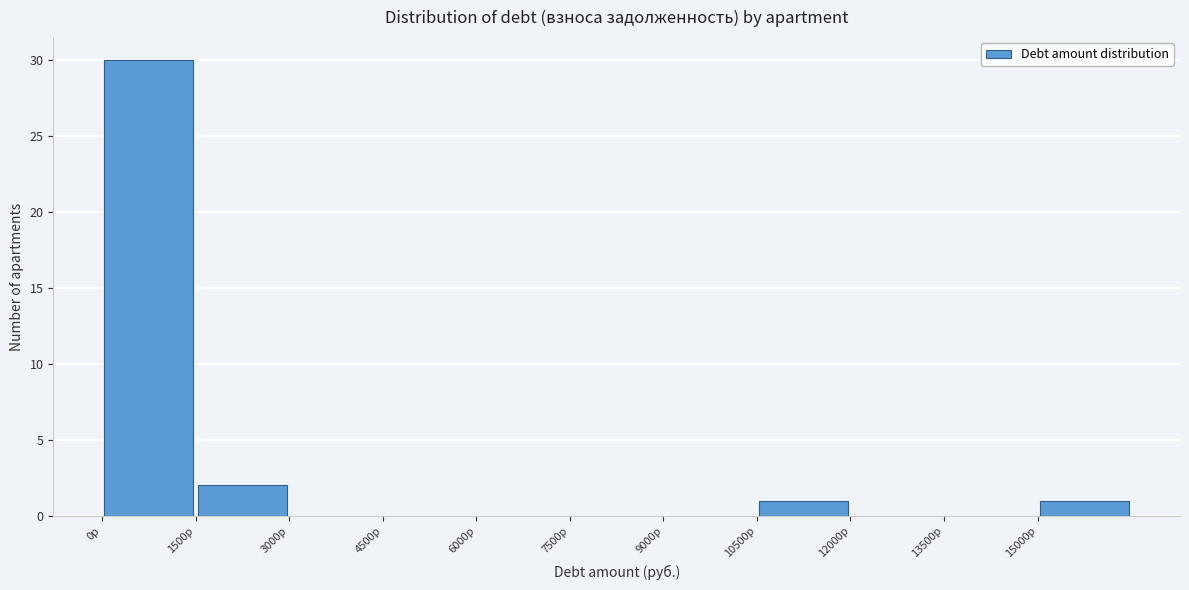

Reading left to right, list every bar in this chart as the range it spans on the x-axis followed by its height. Neither the bar edges nor the heights are printed on the chart, so give them approximately, as read against the axes.

0 to 1500: 30
1500 to 3000: 2
3000 to 4500: 0
4500 to 6000: 0
6000 to 7500: 0
7500 to 9000: 0
9000 to 10500: 0
10500 to 12000: 1
12000 to 13500: 0
13500 to 15000: 0
15000 to 16500: 1